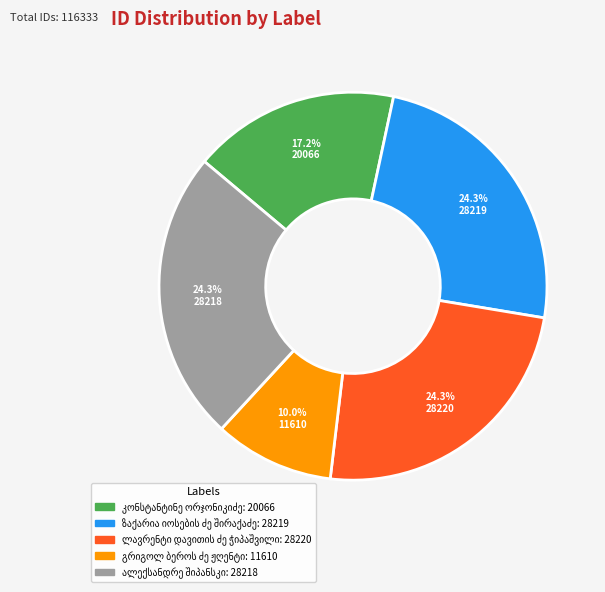

Is there any slice that represents more than half of the pie?

No